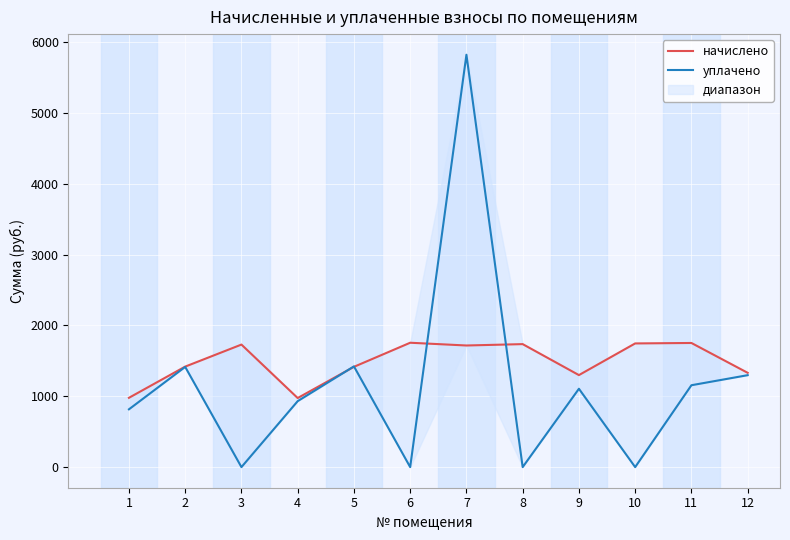

List the labels in order of начислено value, smallest first.

4, 1, 9, 12, 5, 2, 7, 3, 8, 10, 11, 6